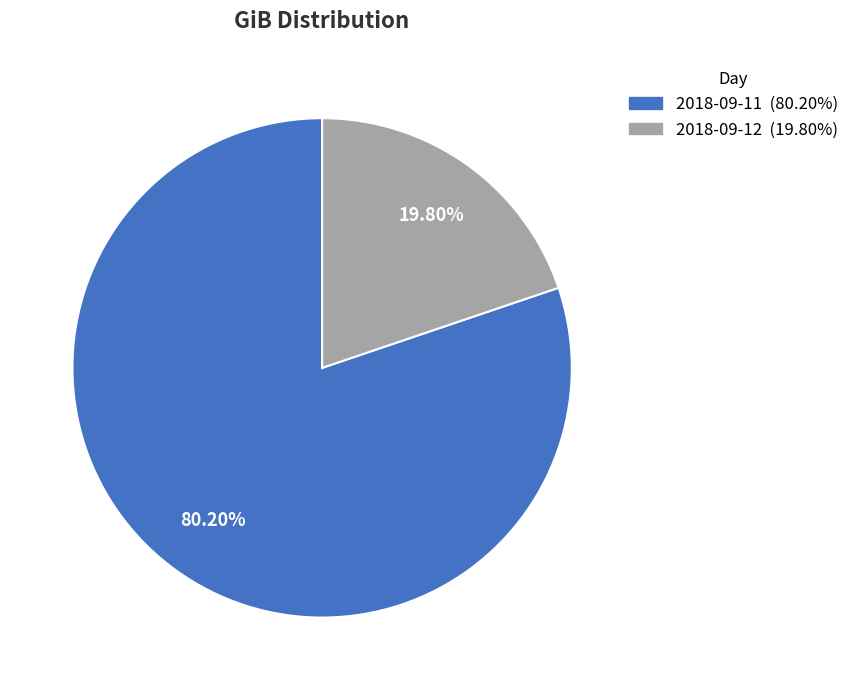

What is the ratio of the value at 2018-09-11 to the value at 2018-09-12?

4.1